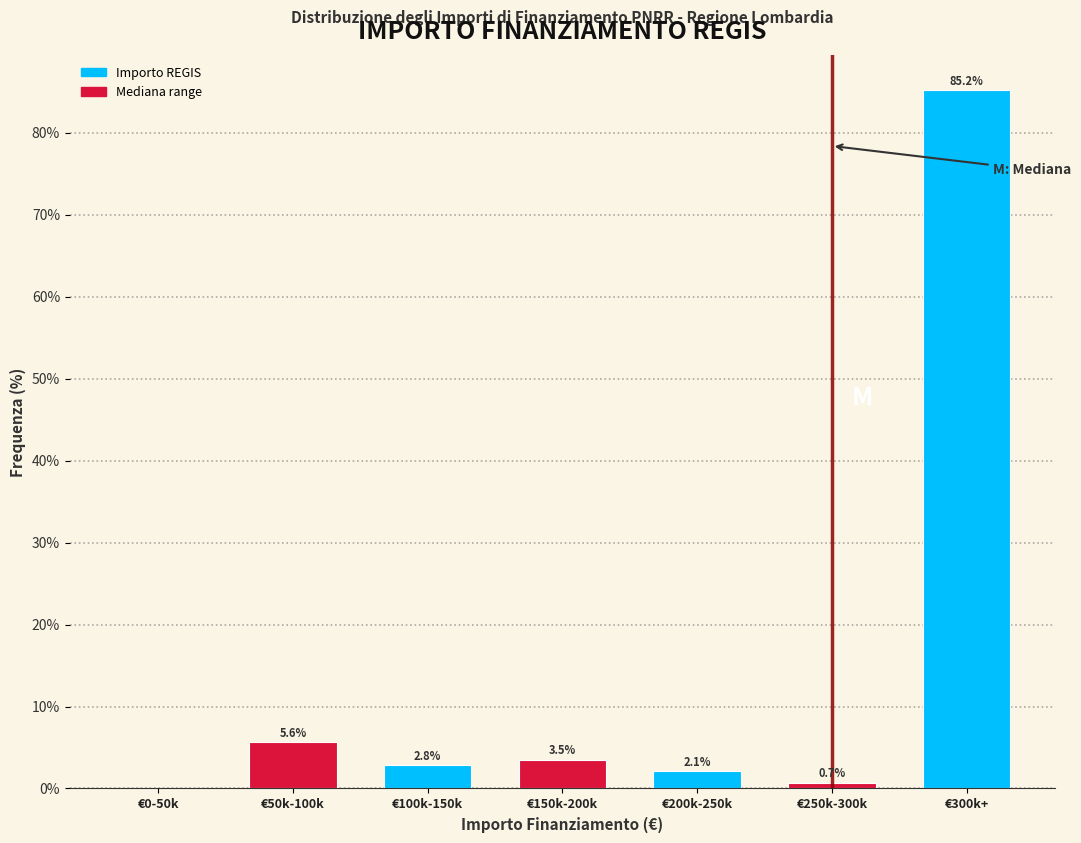

Reading left to right, list all the values displayed in this chart.

€0-50k=0.0	€50k-100k=5.6	€100k-150k=2.8	€150k-200k=3.5	€200k-250k=2.1	€250k-300k=0.7	€300k+=85.2